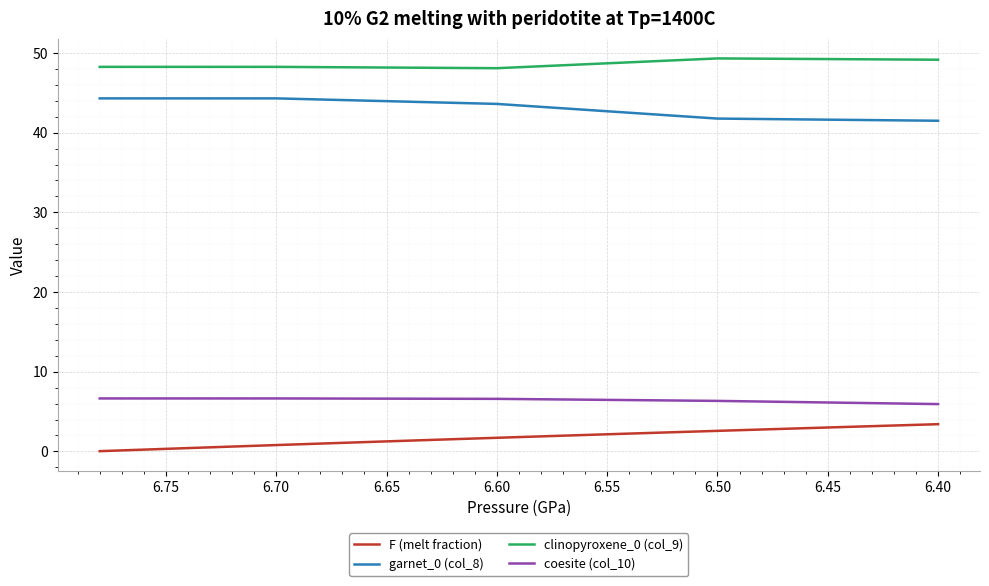

How many series are shown in this chart?

4